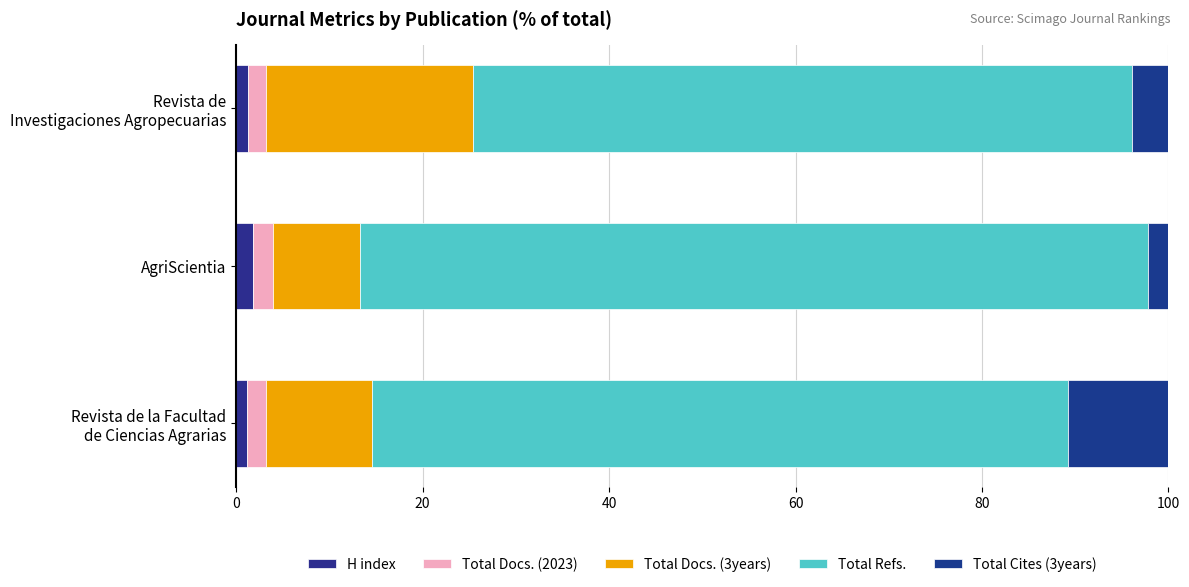

Count the number of categories in the chart.

3